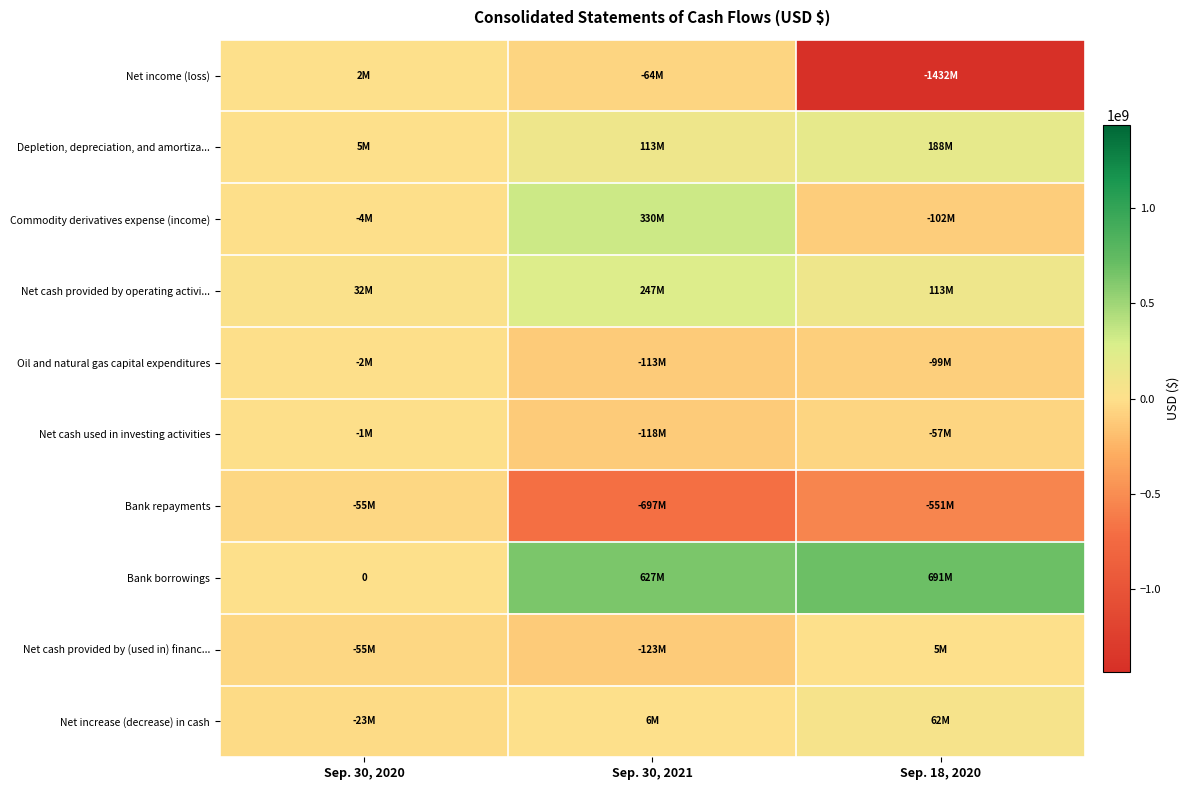

Which has a higher value, Sep. 18, 2020 or Sep. 30, 2021?

Sep. 30, 2021